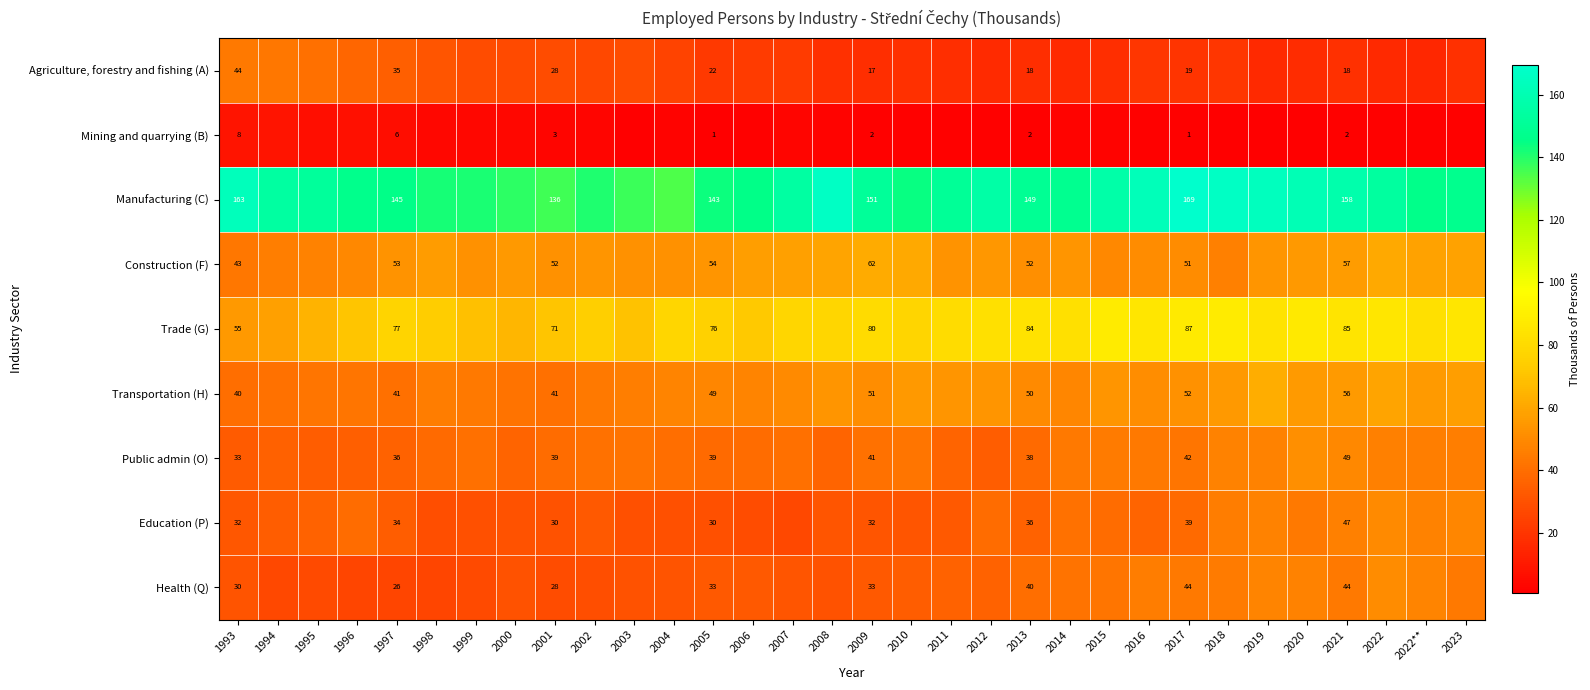

Rank the series at 1997 from highest to lowest value.

Manufacturing (C), Trade (G), Construction (F), Transportation (H), Public admin (O), Agriculture, forestry and fishing (A), Education (P), Health (Q), Mining and quarrying (B)